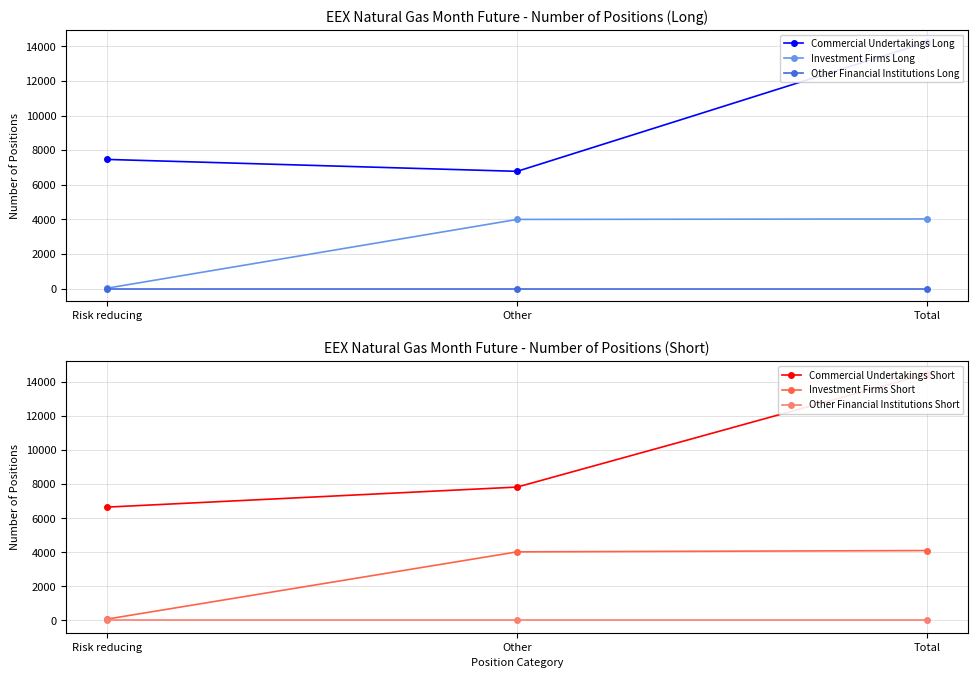

What is the maximum value shown in the chart?

14477